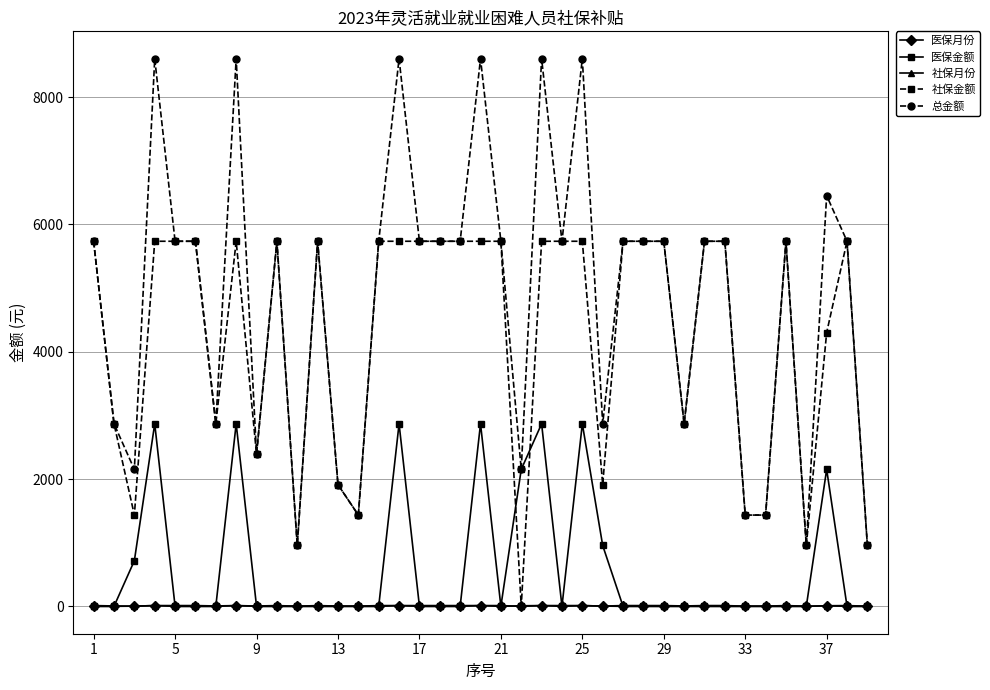

True or false: 社保月份 has more than 2 interior local peaks.

True